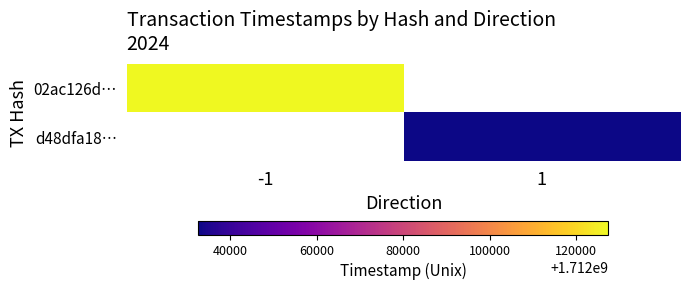

Rank the series by their maximum value, from highest to lowest.

02ac126d…, d48dfa18…